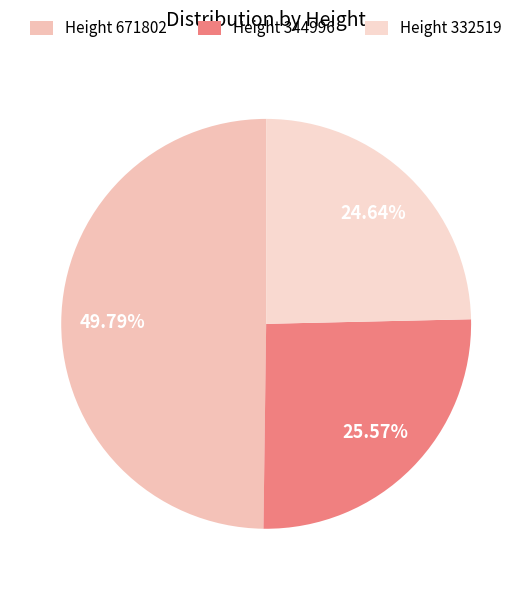

To the nearest percent, what is the average slice percentage?

33%